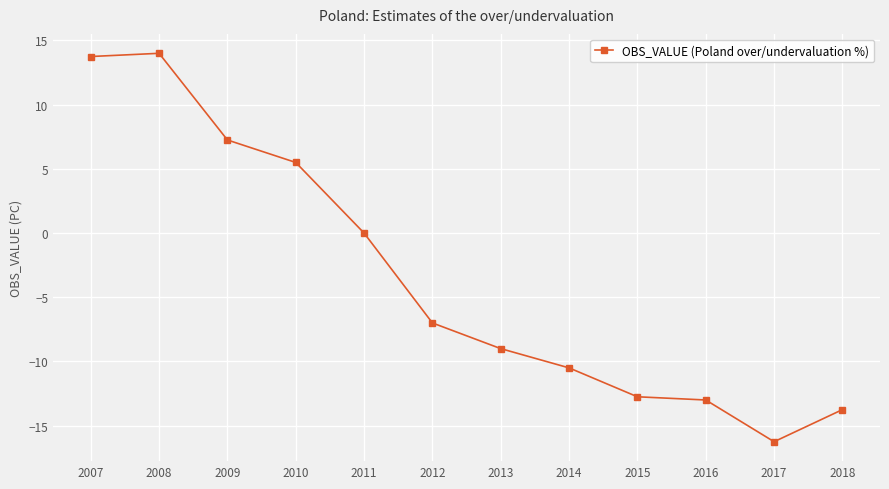

The chart shows a value of -9.0 at 2013. True or false?

True